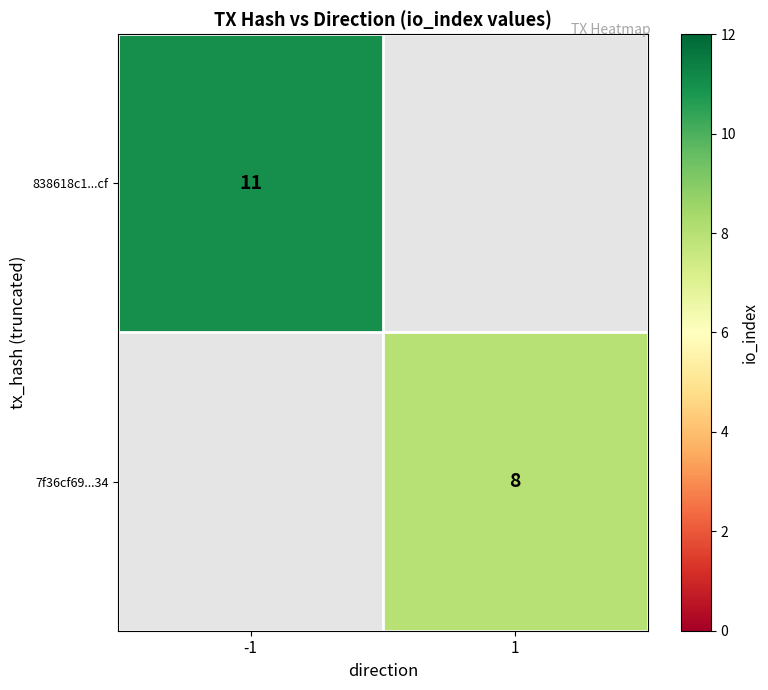

At which category does the chart reach its minimum across all series?

1